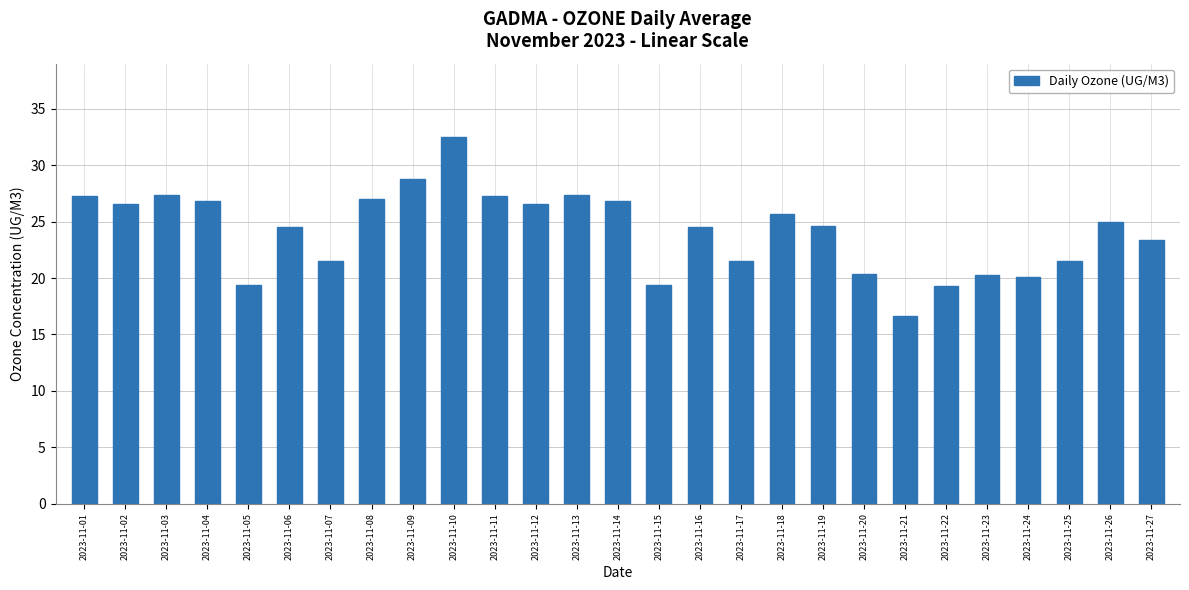

What is the difference between the values at 2023-11-24 and 2023-11-27?

3.3